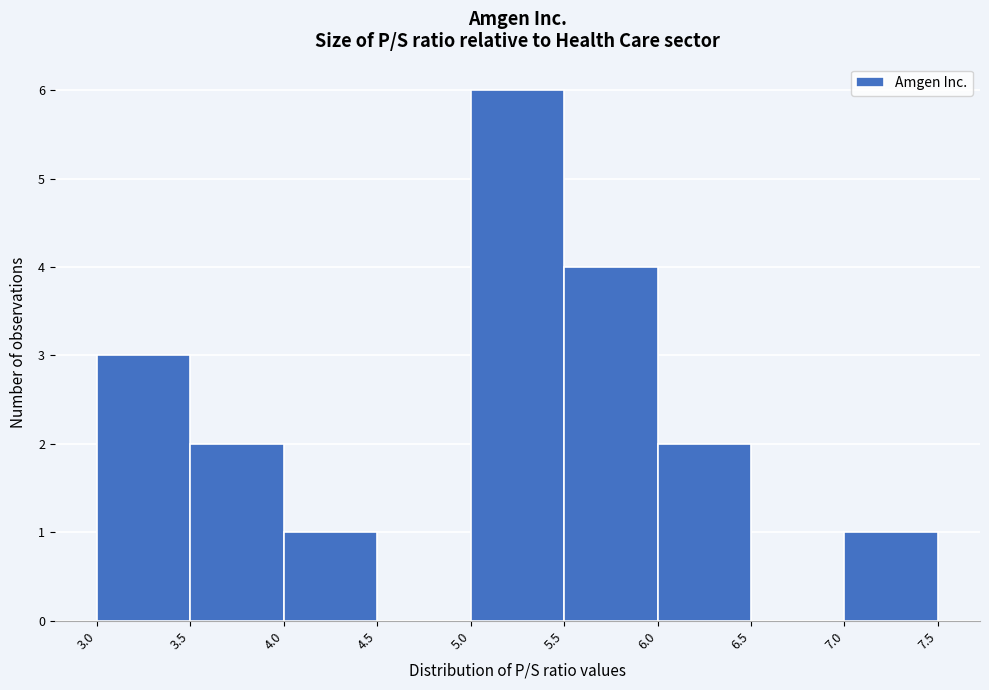

Reading left to right, list every bar in this chart as the range it spans on the x-axis followed by its height. The values are not printed on the chart, so give them approximately, as read against the axis.

3.0 to 3.5: 3
3.5 to 4.0: 2
4.0 to 4.5: 1
4.5 to 5.0: 0
5.0 to 5.5: 6
5.5 to 6.0: 4
6.0 to 6.5: 2
6.5 to 7.0: 0
7.0 to 7.5: 1